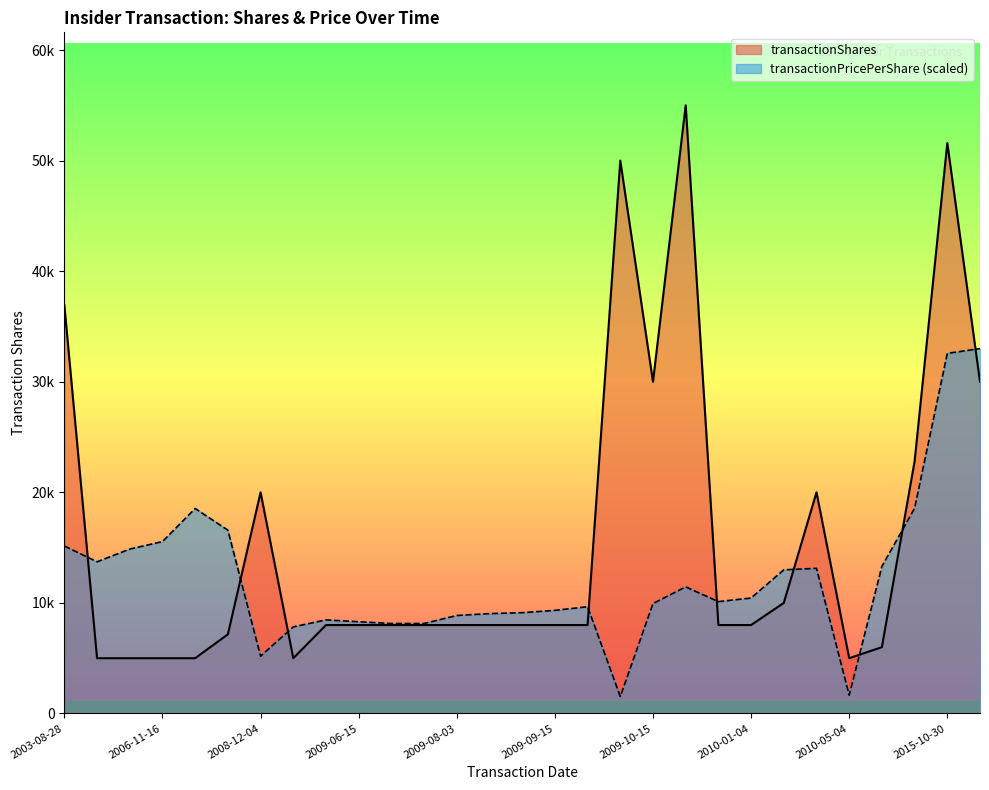

What is the greatest value displayed?

55000.0